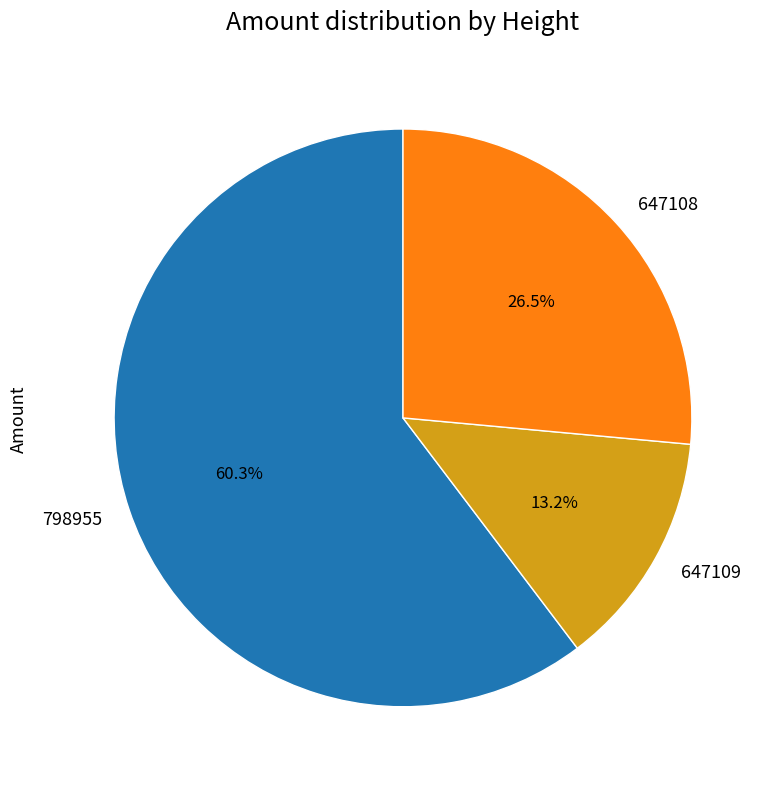

To the nearest percent, what is the difference between the 798955 and 647108 slice percentages?

34%